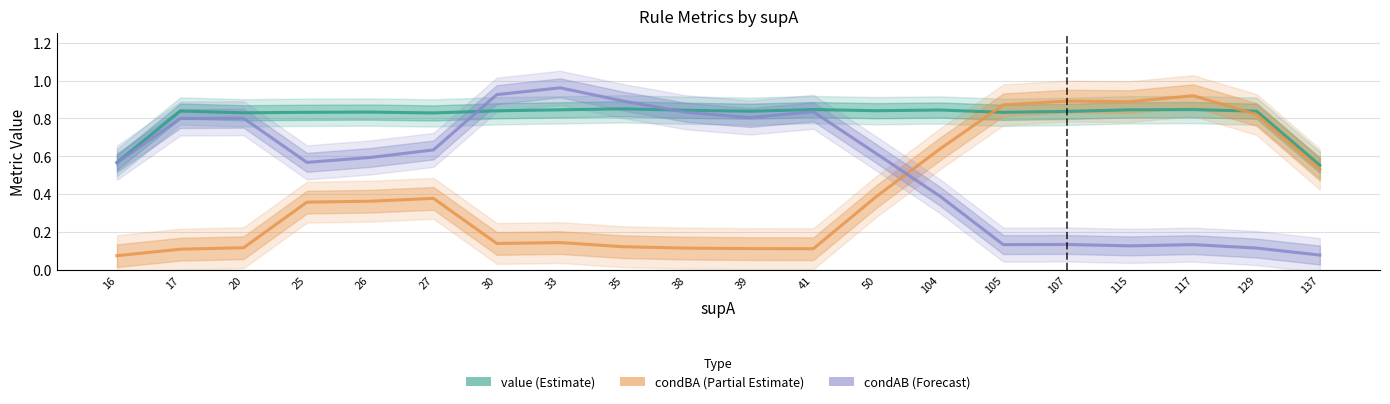

List the series in order of their overall mean, highest first.

value (Estimate), condAB (Forecast), condBA (Partial Estimate)